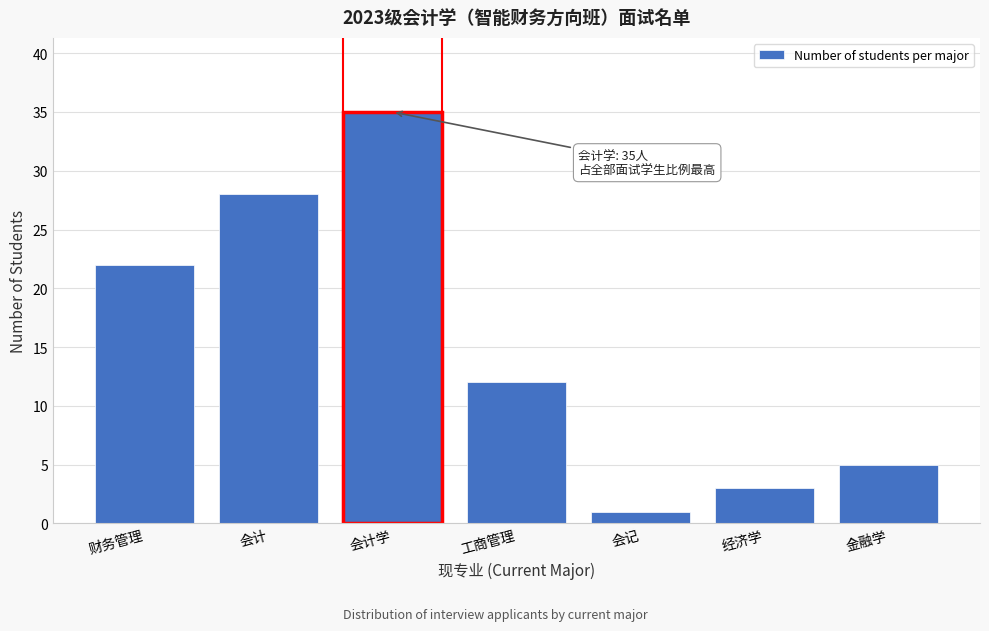

Reading left to right, transcribe all the data shown in this chart.

22	28	35	12	1	3	5